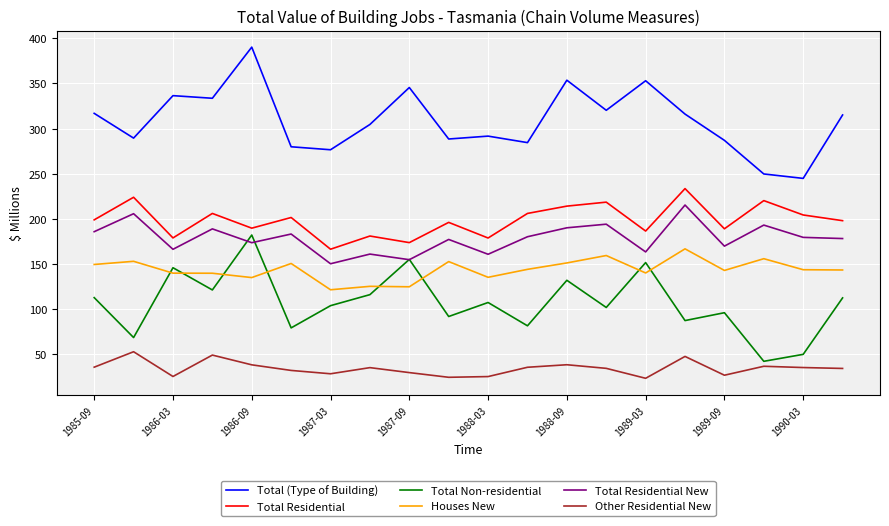

Which series has the largest range (max minus min)?

Total (Type of Building)